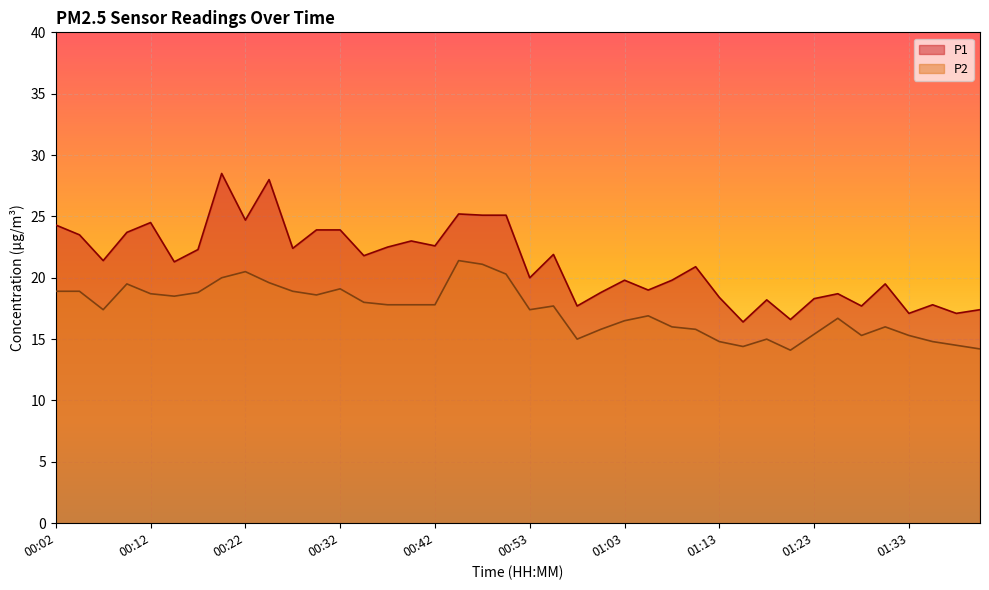

What is the lowest value of the P1 series?

16.4